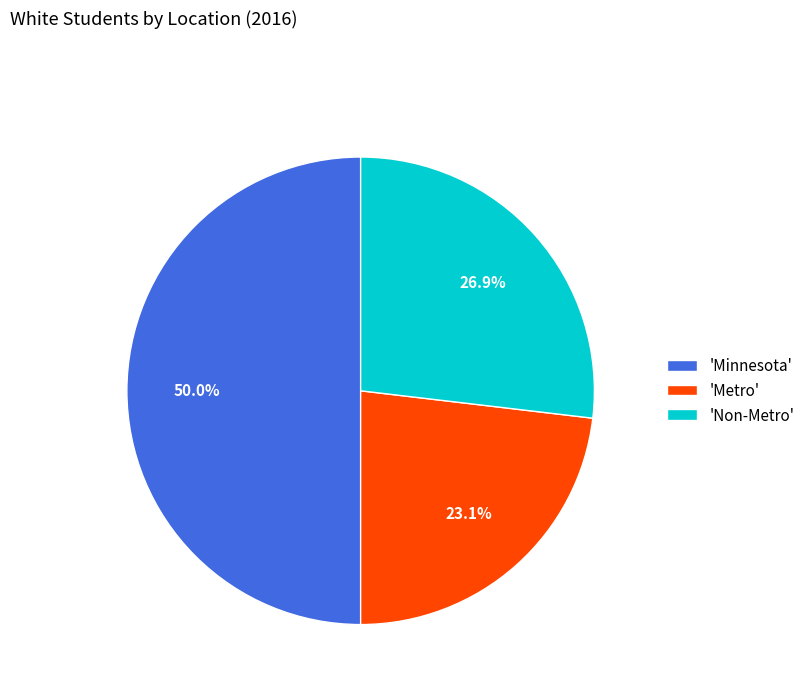

What percentage do 'Non-Metro' and 'Minnesota' together represent?

76.9%